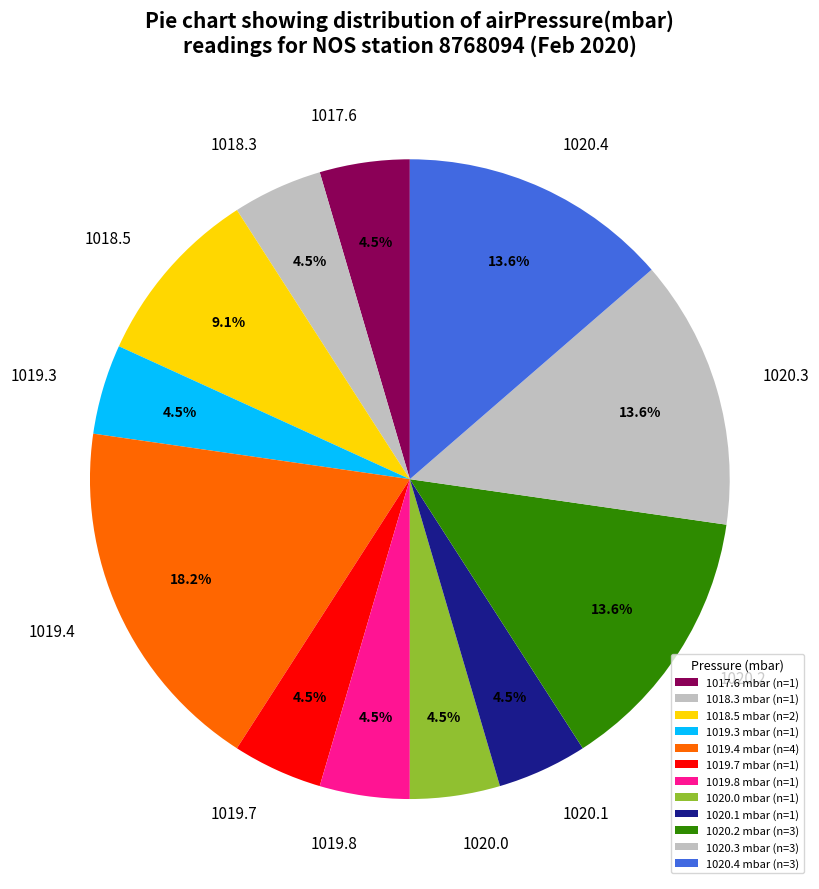

How many slices are in this pie chart?

12